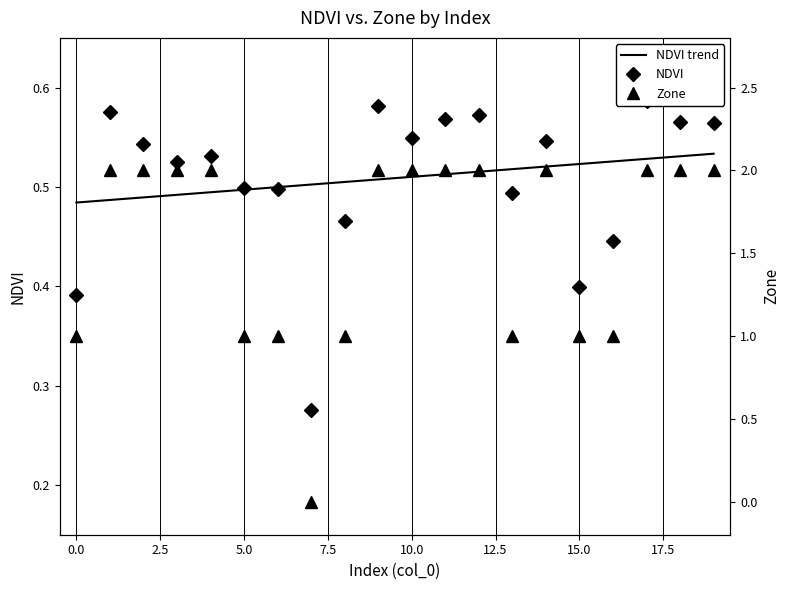

What is the sum of all NDVI values?

10.2